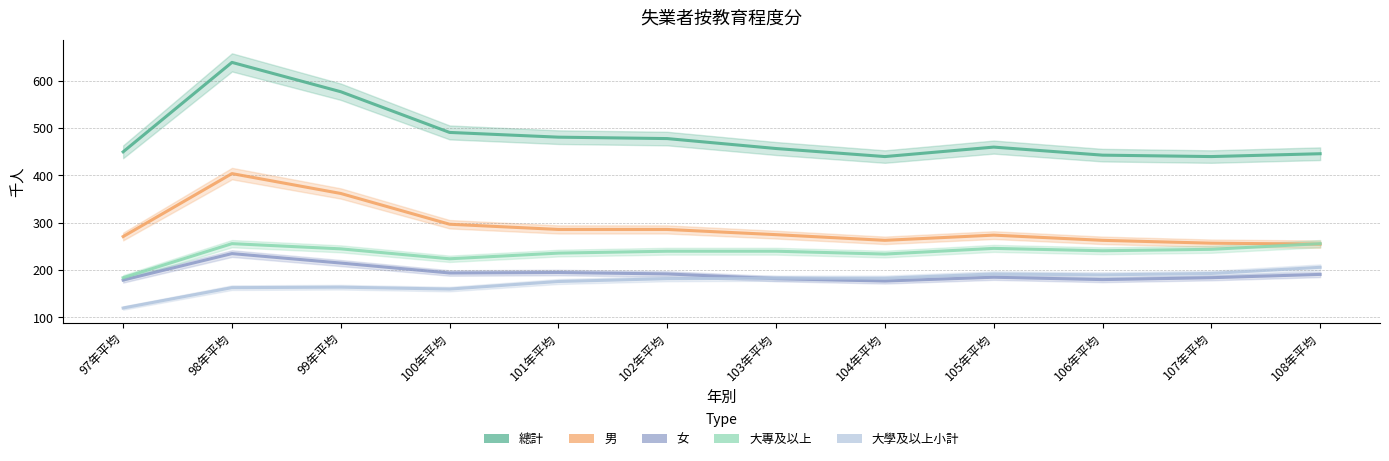

What are all the series names shown in the legend?

總計, 男, 女, 大專及以上, 大學及以上小計